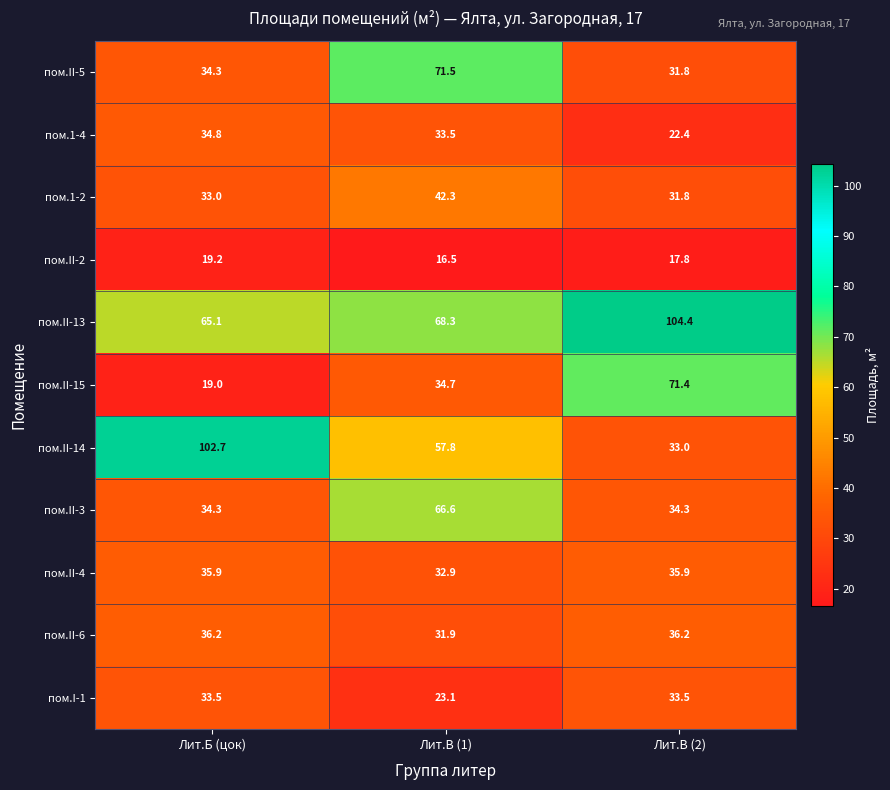

True or false: пом.II-4 has a value of 32.9 at Лит.В (1).

True